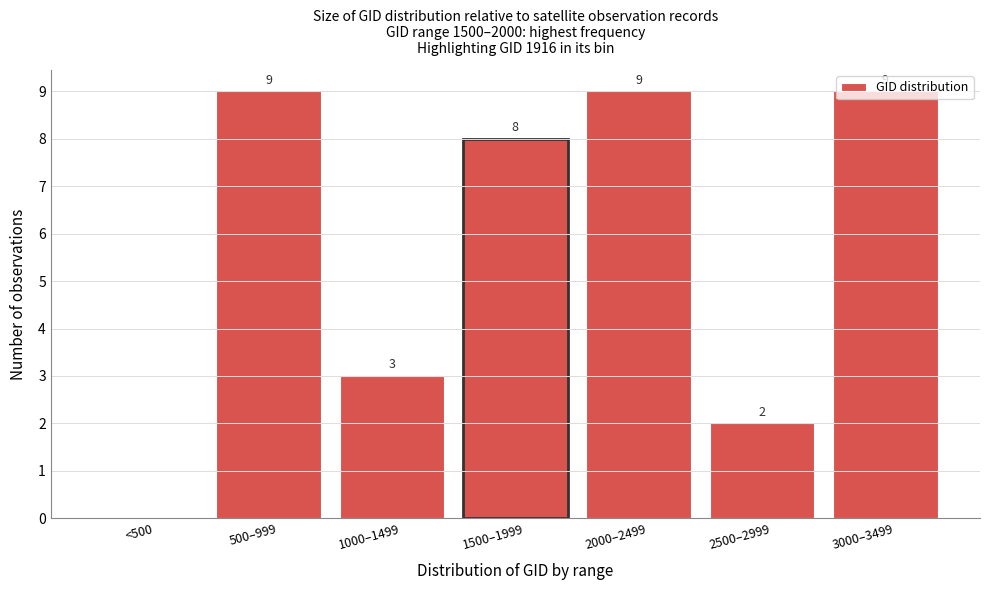

What is the sum of all values?

40